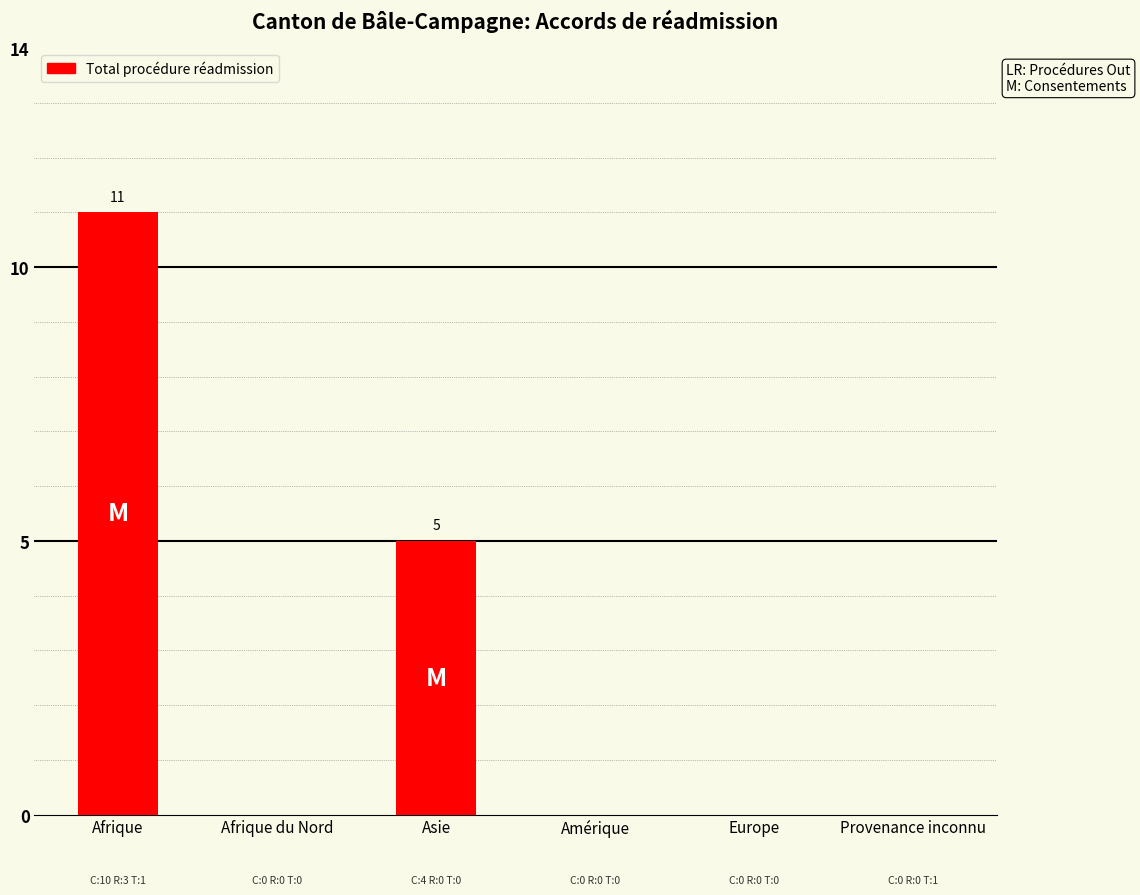

Reading left to right, transcribe all the data shown in this chart.

Afrique=11	Afrique du Nord=0	Asie=5	Amérique=0	Europe=0	Provenance inconnu=0